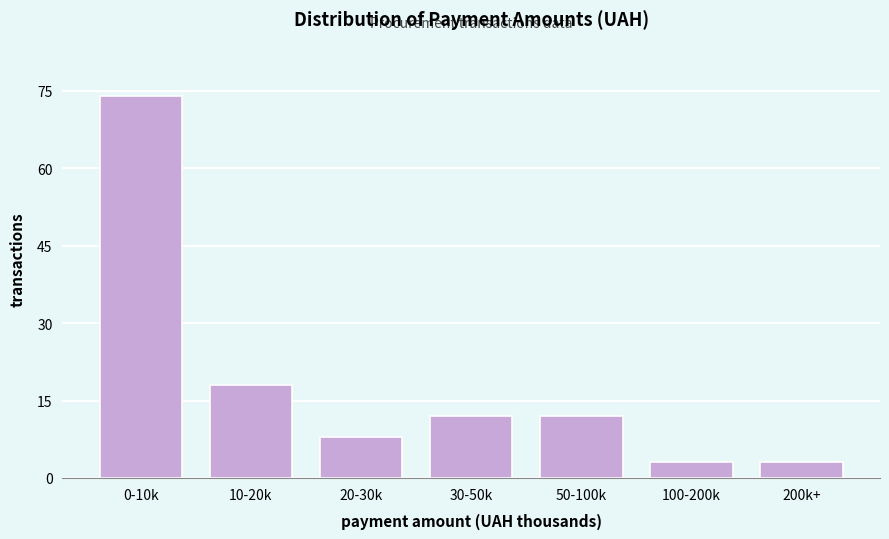

Reading right to left, what are all the values shown in this chart?

3	3	12	12	8	18	74